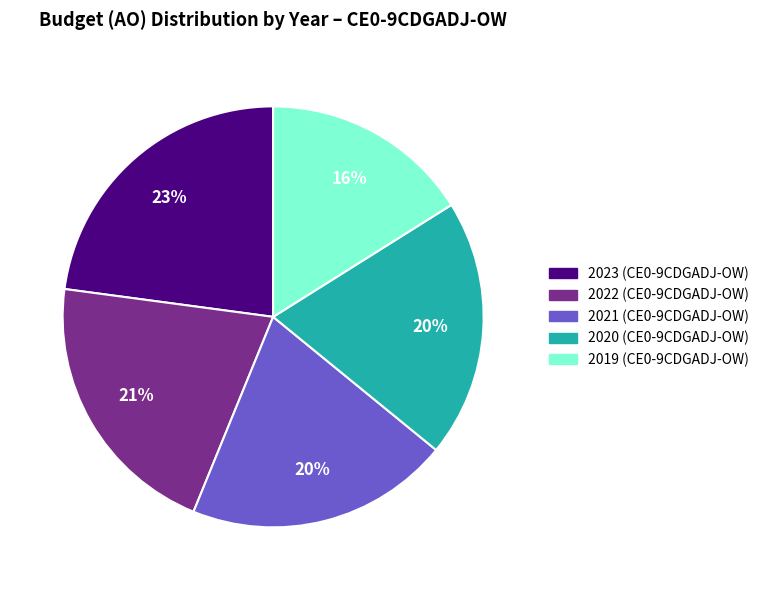

To the nearest percent, what is the difference between the largest and smallest slice percentages?

7%